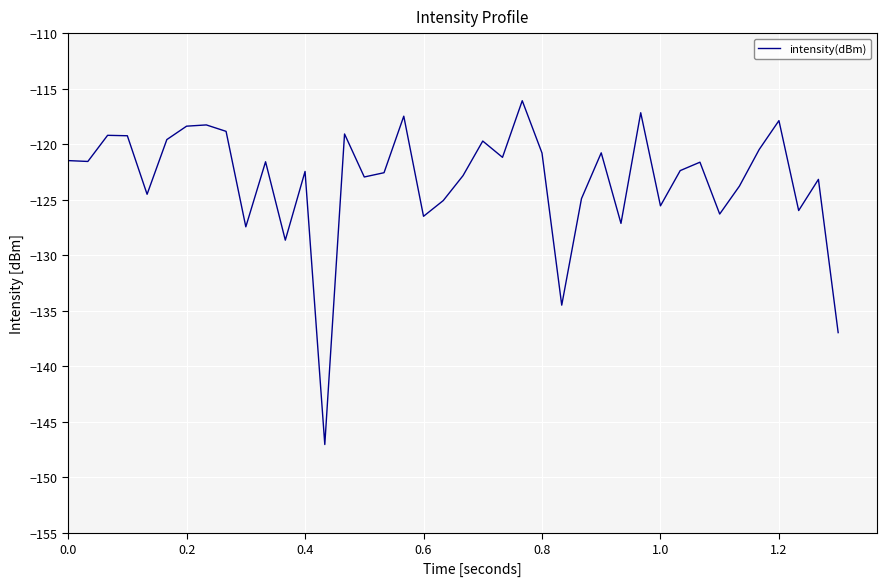

What is the minimum value shown in the chart?

-147.0